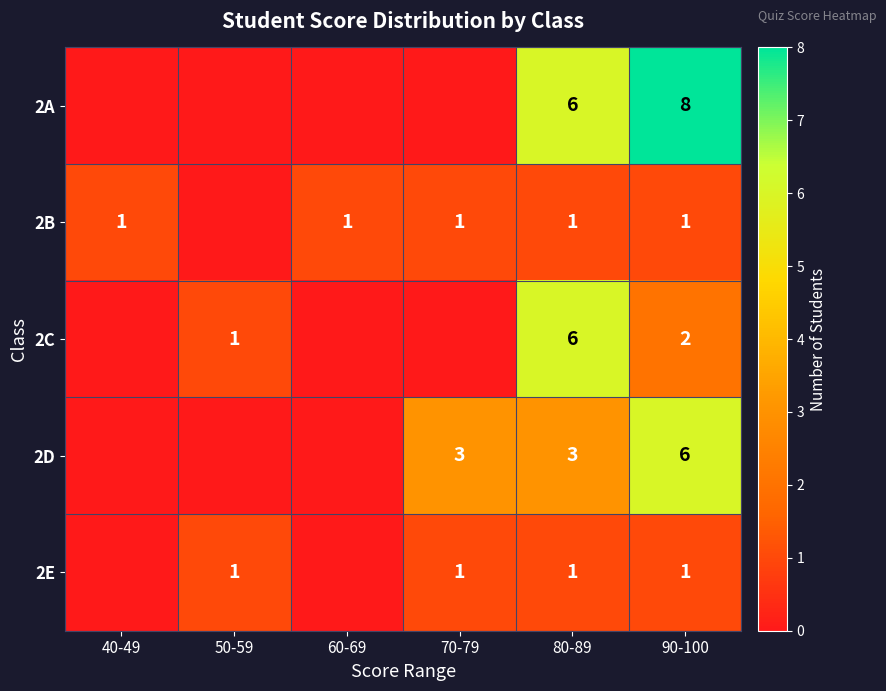

What is the spread (max minus min) of values at 90-100?

7